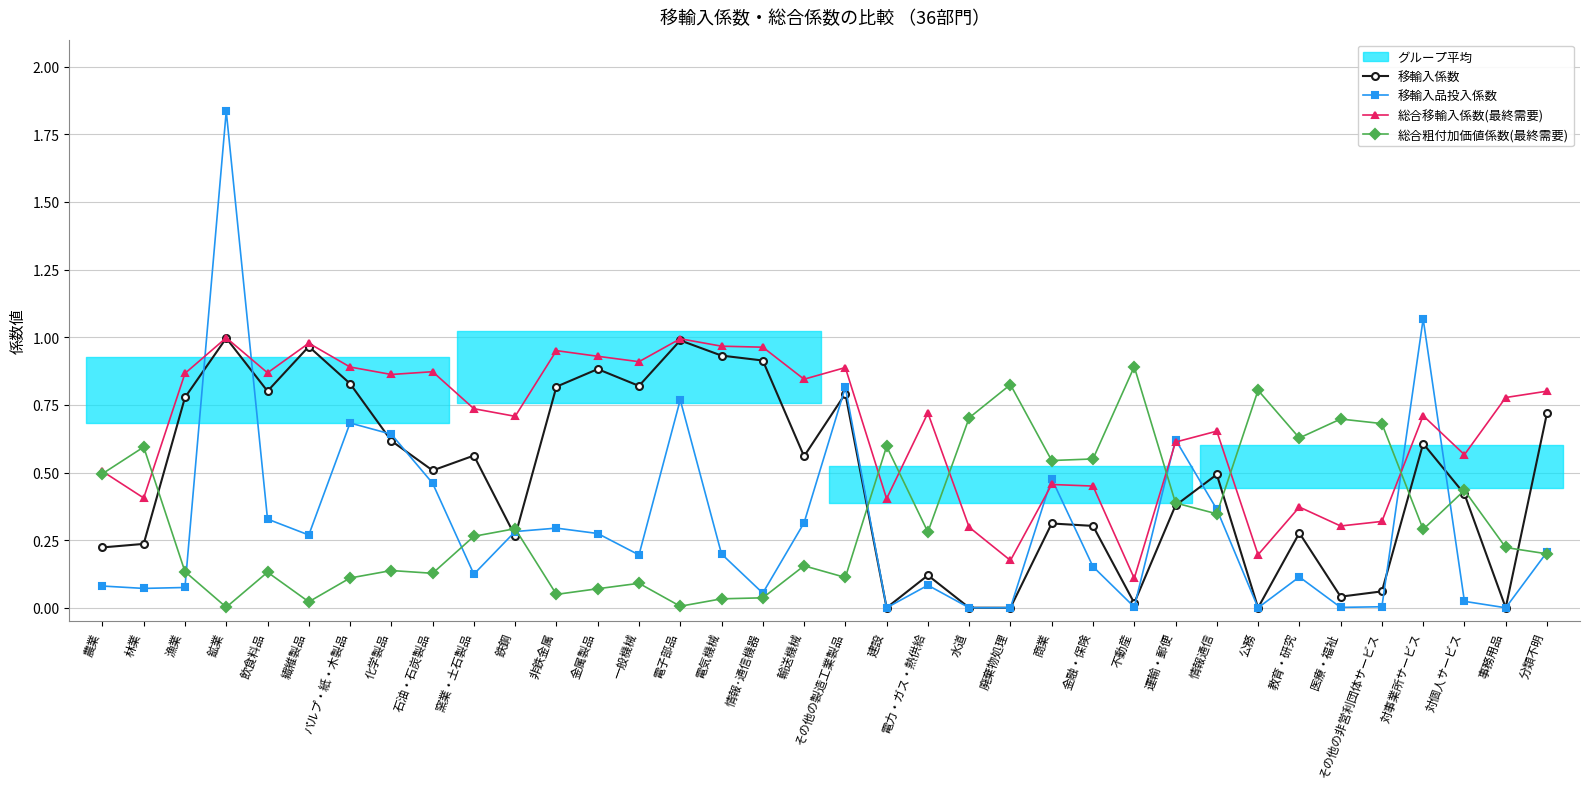

Is the value of 総合移輸入係数(最終需要) at 鉄鋼 greater than the value of 移輸入品投入係数 at 一般機械?

Yes